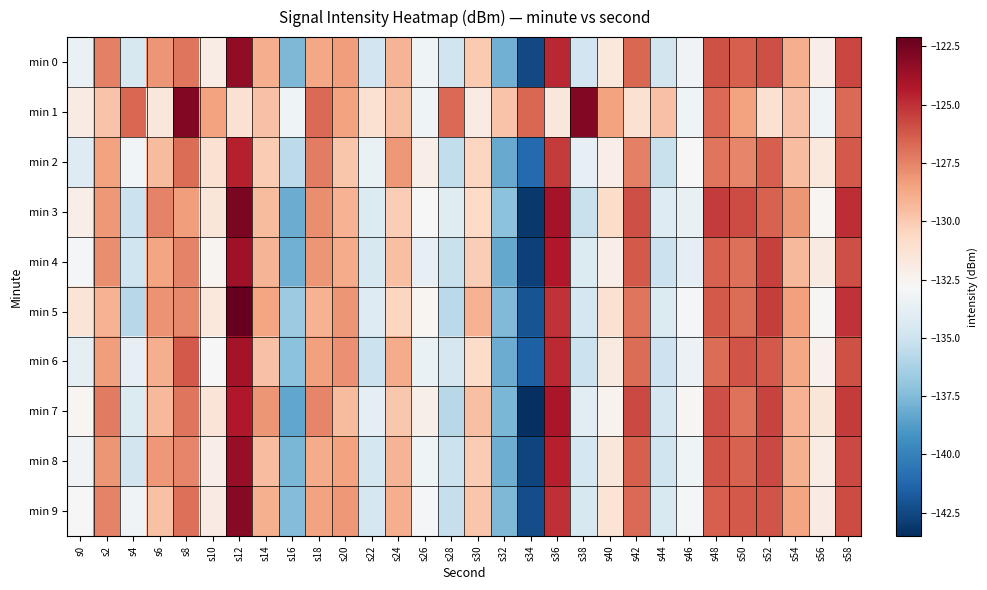

Between s4 and s14, which series saw the biggest shift?

min 5